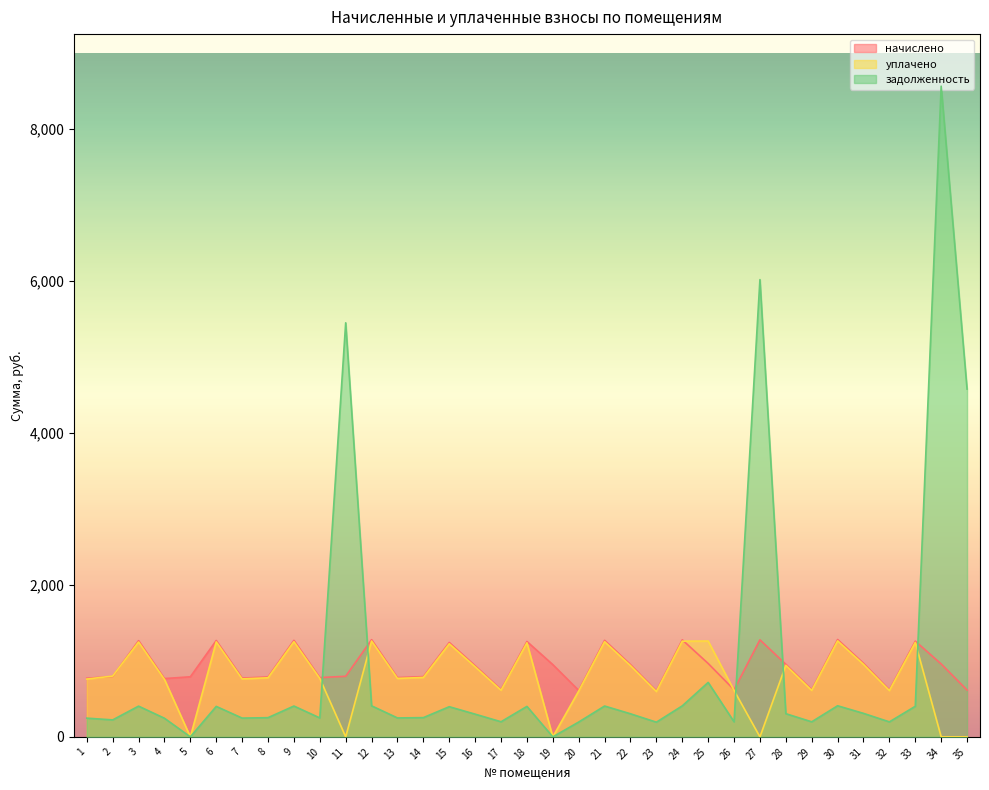

True or false: начислено has a value of 766.8 at 4.

True